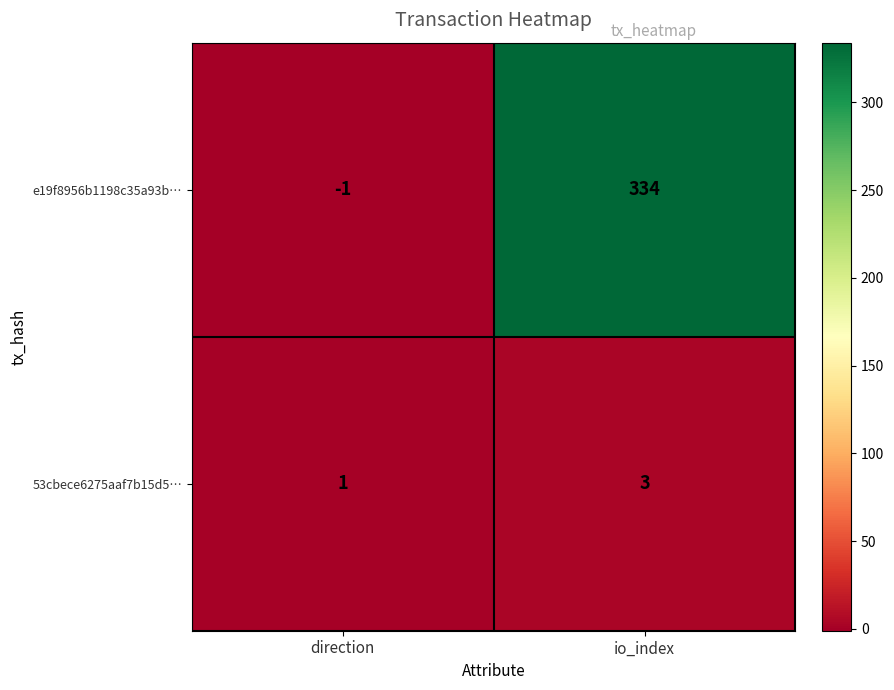

Count the number of categories in the chart.

2